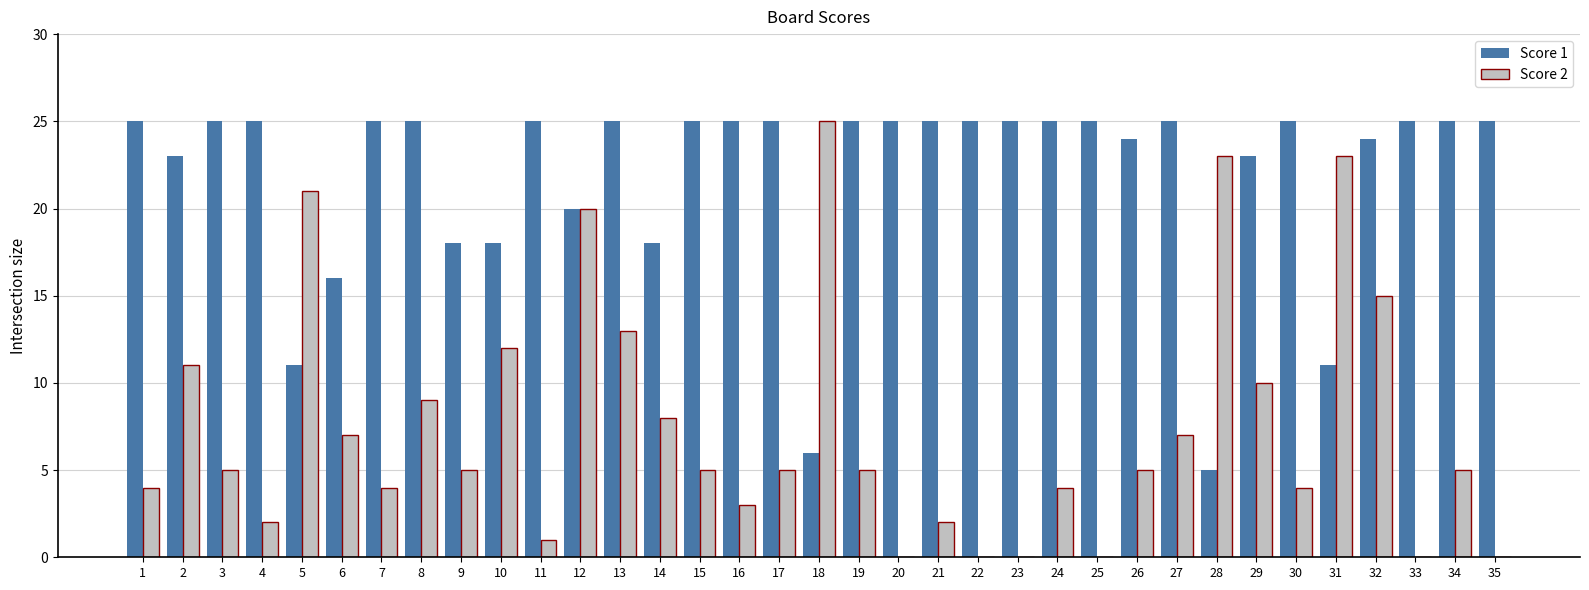

What is the sum of all Score 2 values?

263